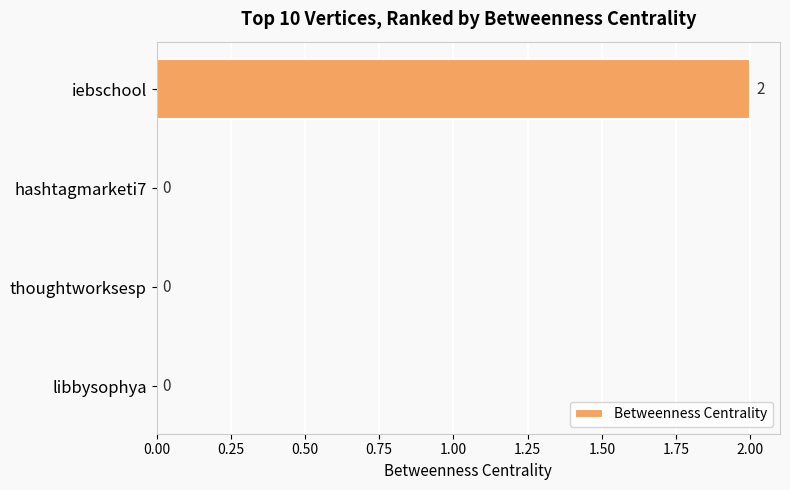

True or false: the data shows 0 at thoughtworksesp.

True